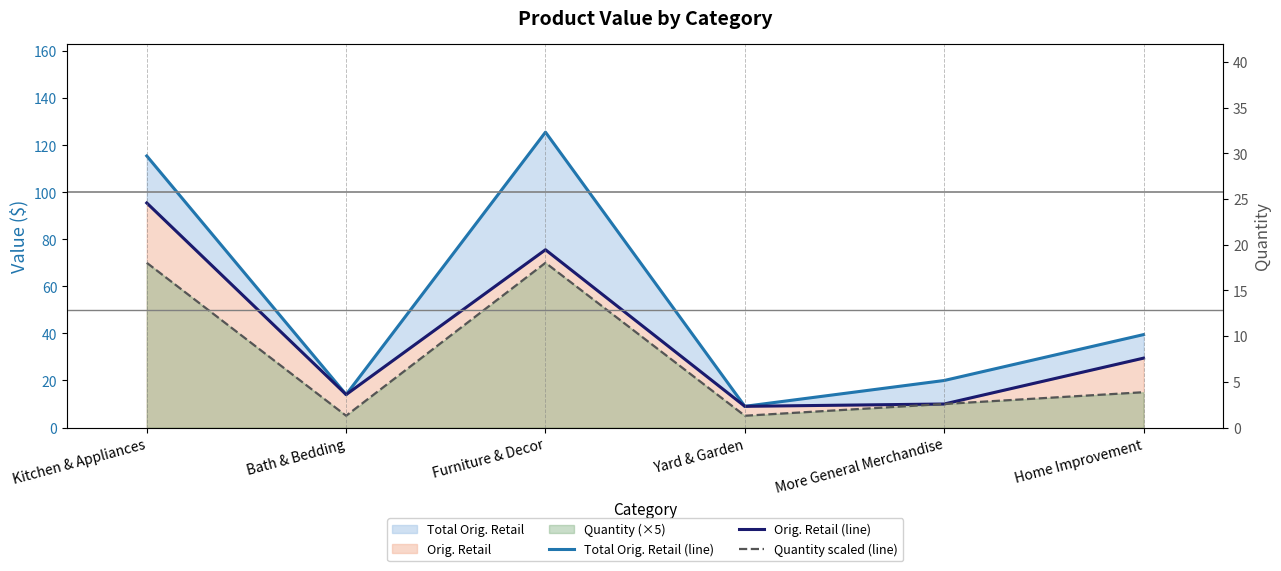

At how many categories does at least one series exceed 45?

2